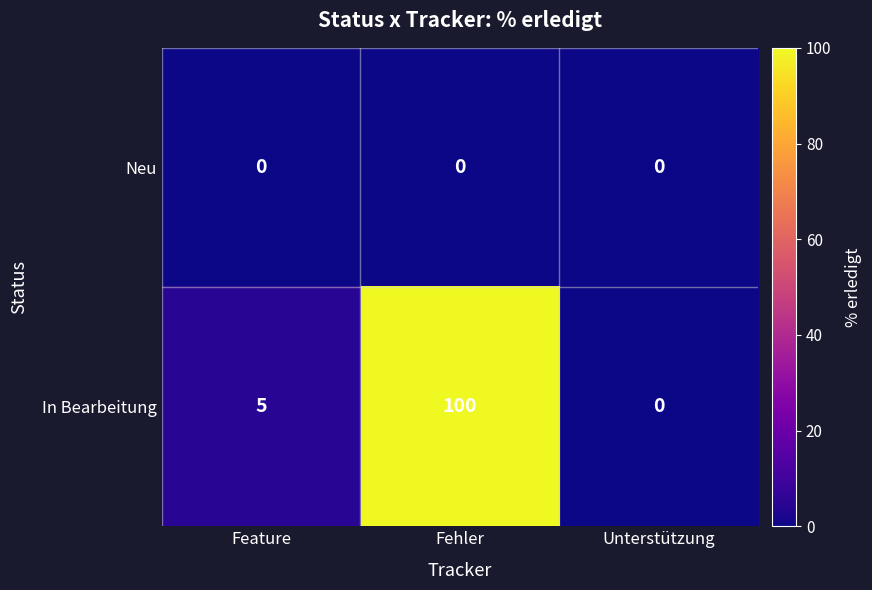

How many positive values does the In Bearbeitung series have?

2